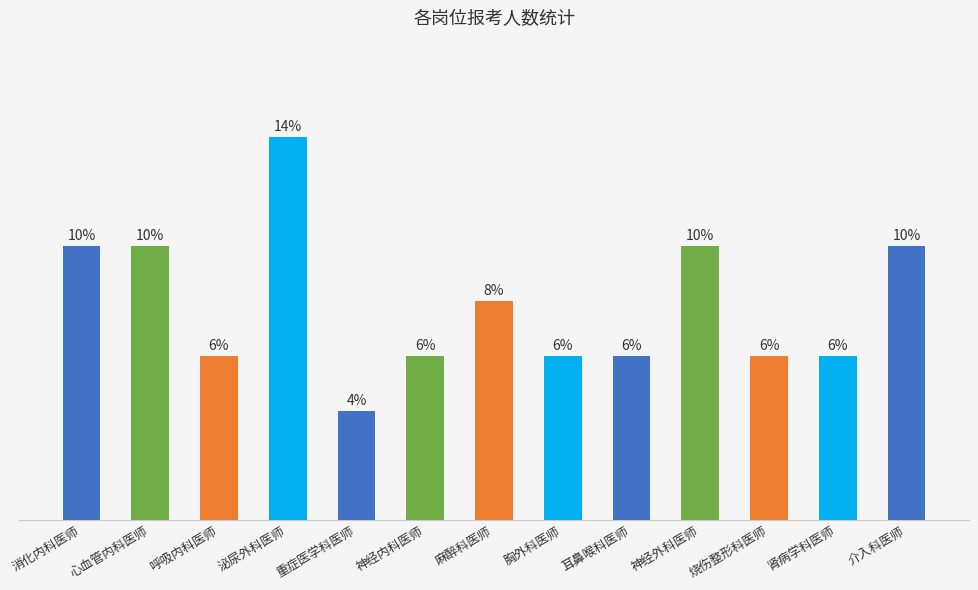

How many values are below 3?

1